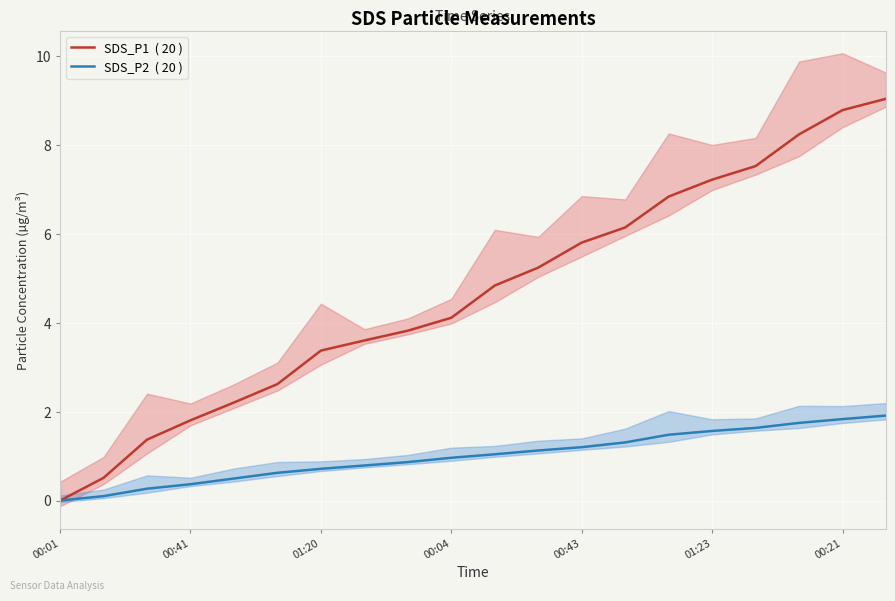

True or false: SDS_P1  ( 20 ) and SDS_P2  ( 20 ) intersect in this chart.

False